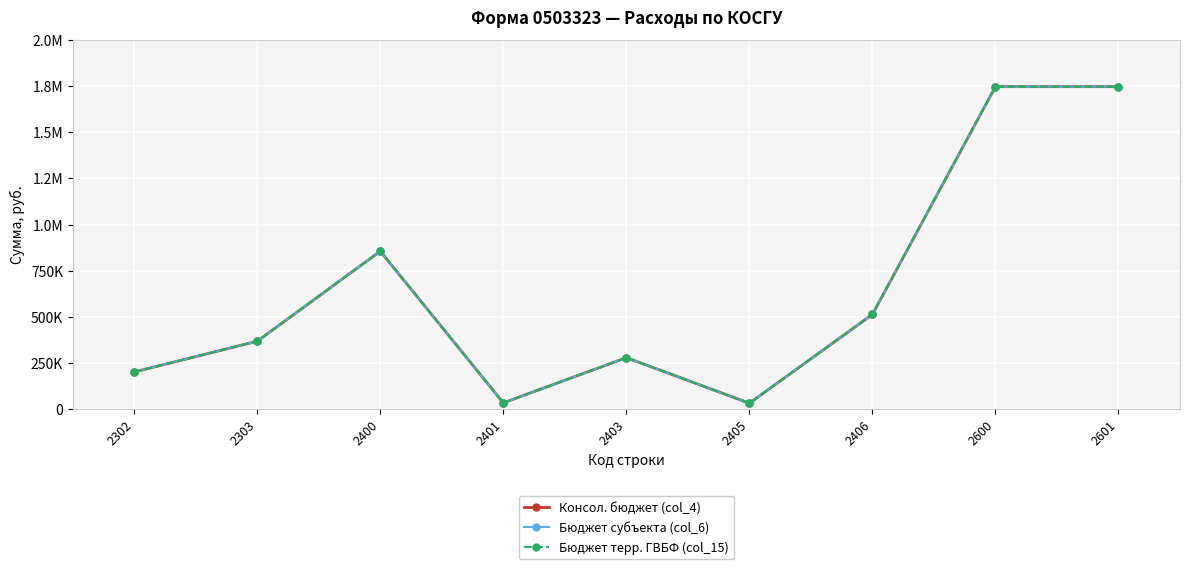

Is this an area chart (filled region under the line)?

No